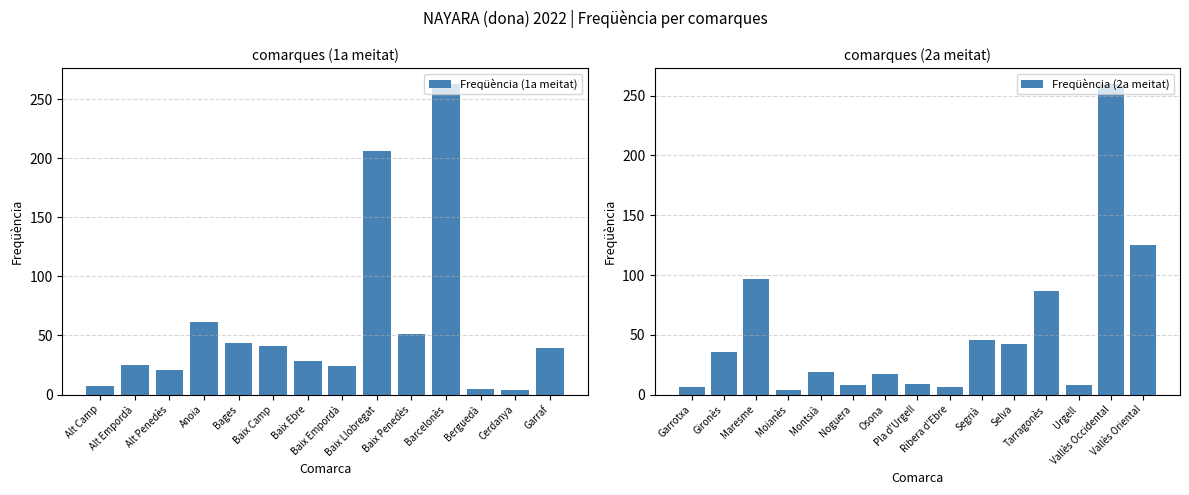

List the labels in order of value, largest first.

Barcelonès, Vallès Occidental, Baix Llobregat, Vallès Oriental, Maresme, Tarragonès, Anoia, Baix Penedès, Segrià, Bages, Selva, Baix Camp, Garraf, Gironès, Baix Ebre, Alt Empordà, Baix Empordà, Alt Penedès, Montsià, Osona, Pla d'Urgell, Noguera, Urgell, Alt Camp, Garrotxa, Ribera d'Ebre, Berguedà, Cerdanya, Moianès